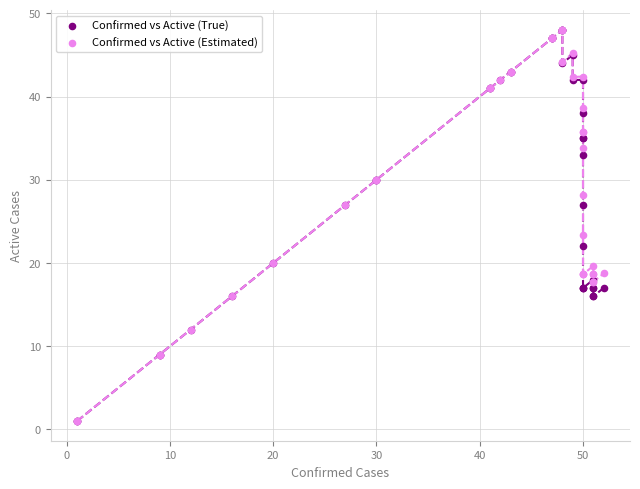

In the Confirmed vs Active (Estimated) series, what Y value is closest to 24?

23.4